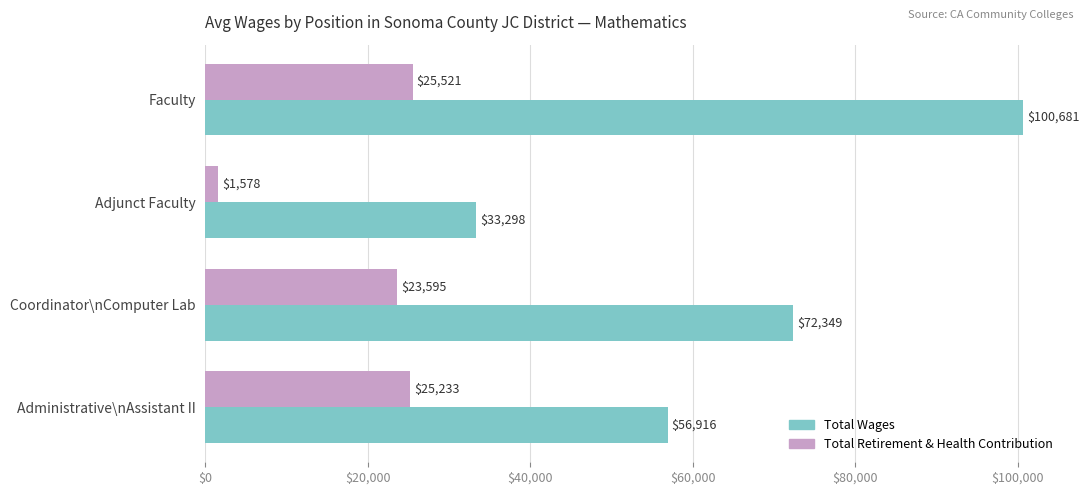

What is the difference between the Total Wages values at Administrative\nAssistant II and Coordinator\nComputer Lab?

15433